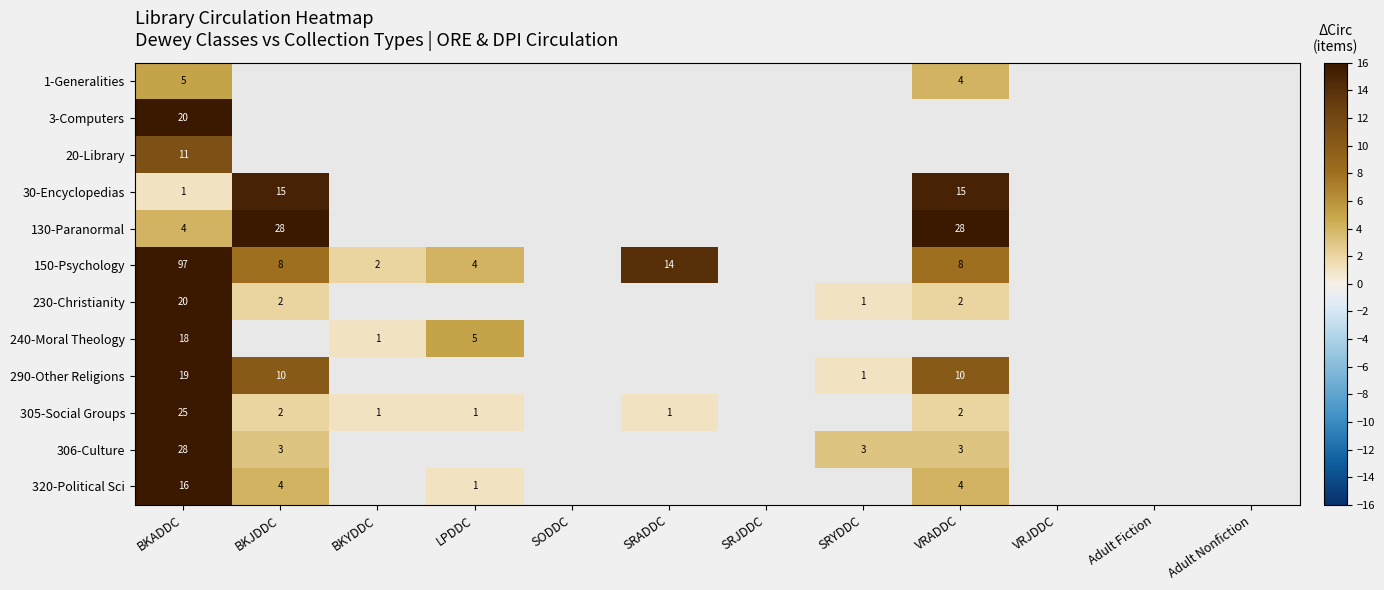

At which category does the chart reach its peak across all series?

BKADDC